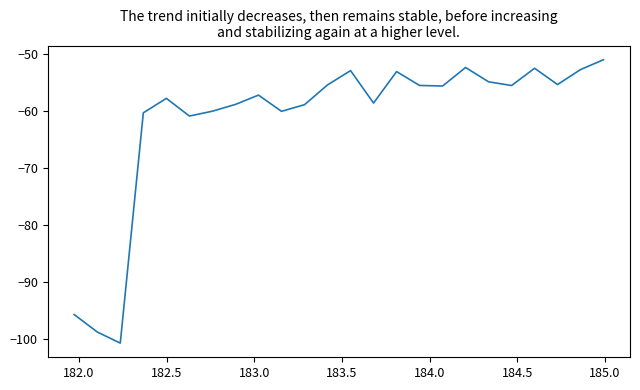

What is the difference between the maximum and minimum values?

49.6